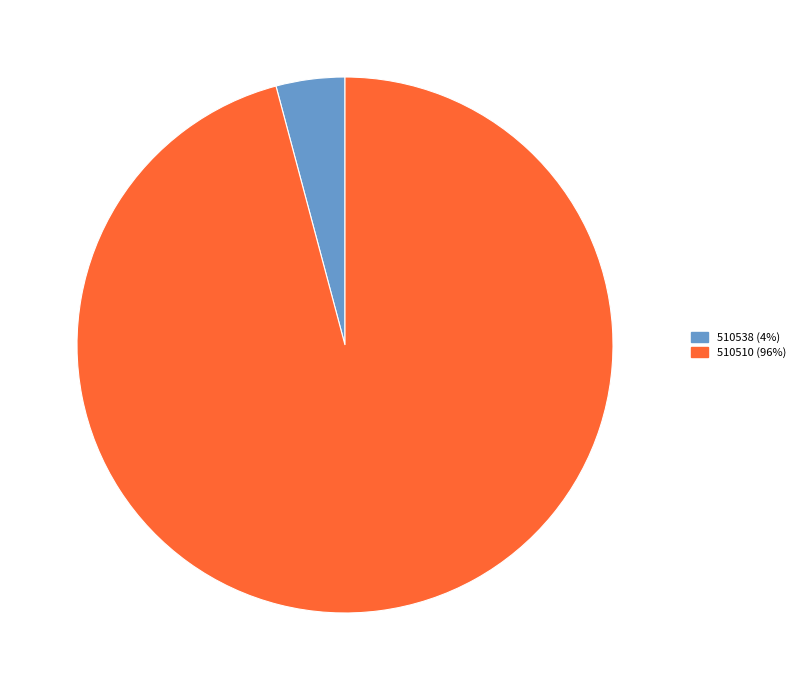

Between 510538 and 510510, which is larger?

510510